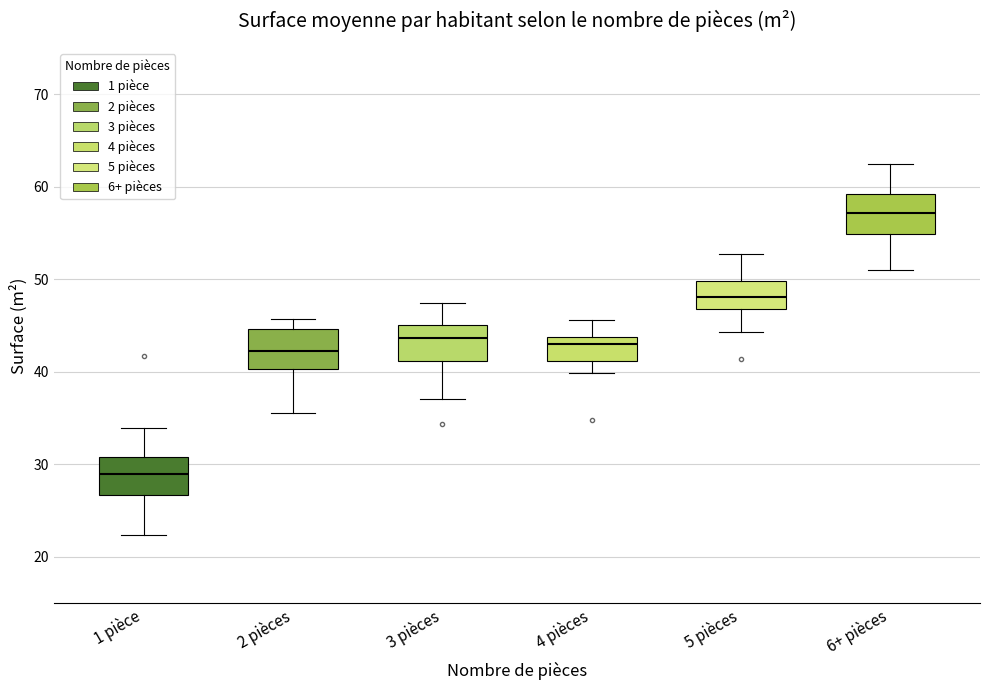

Which box's median line is the lowest?

1 pièce